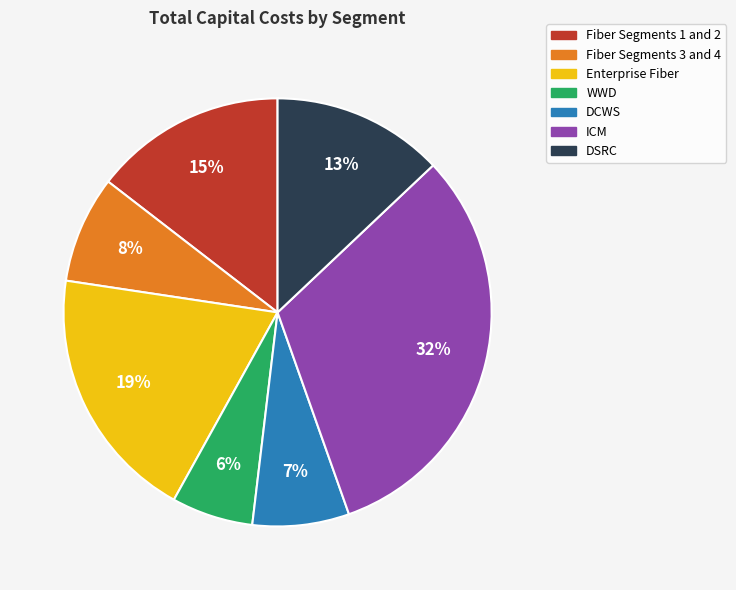

To the nearest percent, what is the average slice percentage?

14%